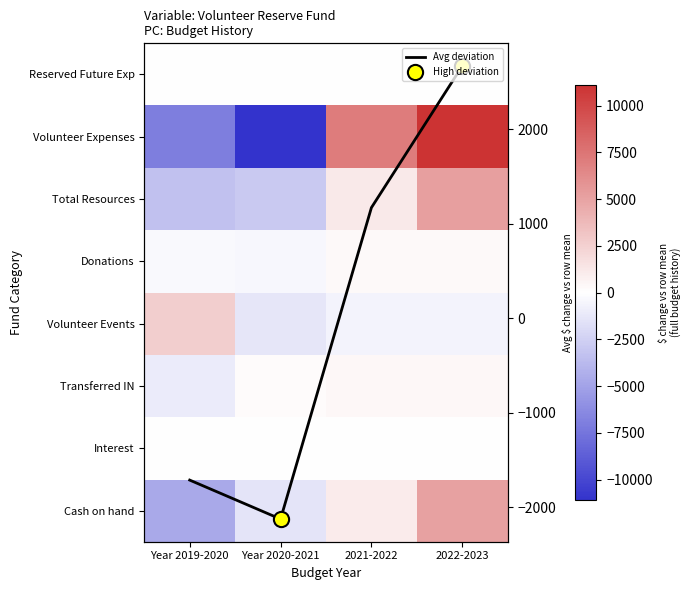

What is the difference between the maximum and minimum values in the Total Resources series?

8534.0